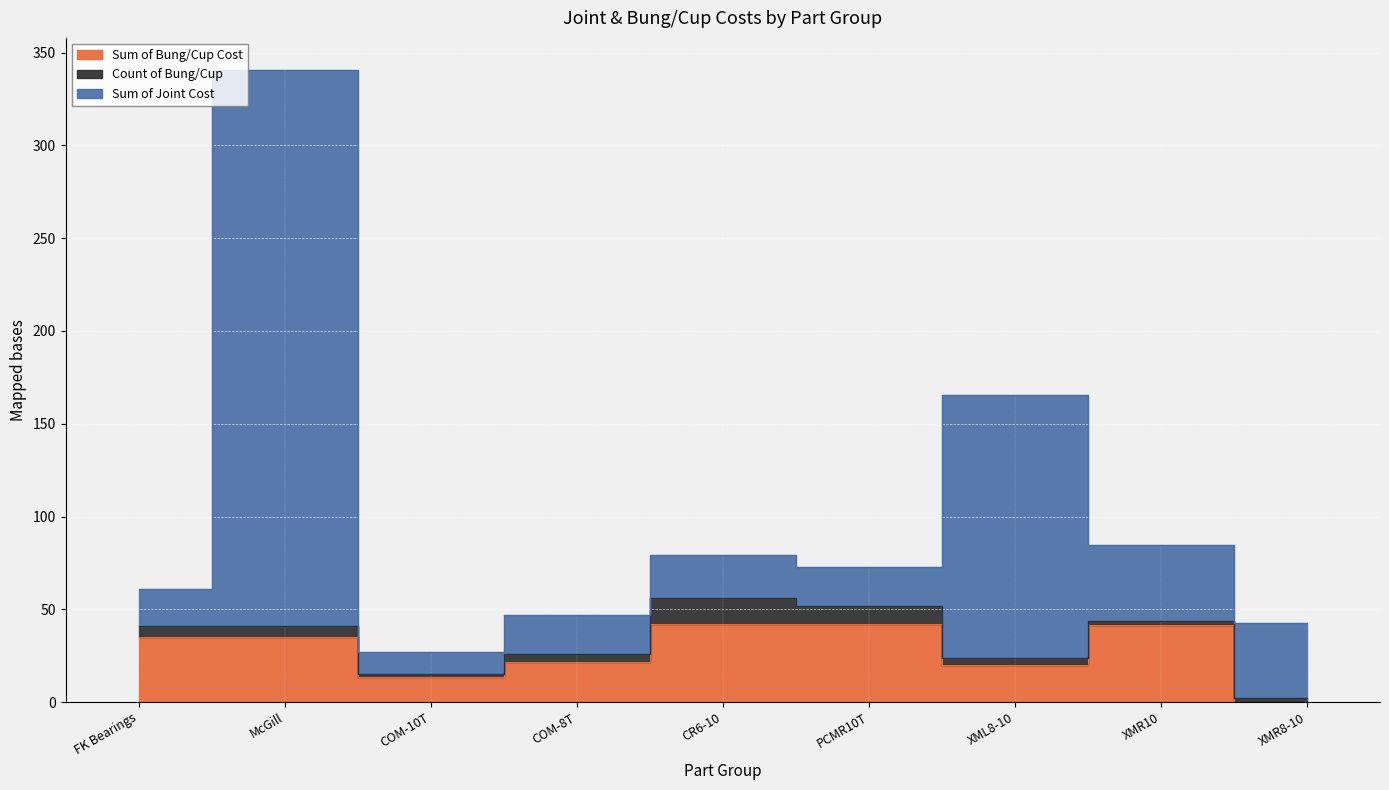

True or false: Sum of Bung/Cup Cost and Sum of Joint Cost cross at least once.

False